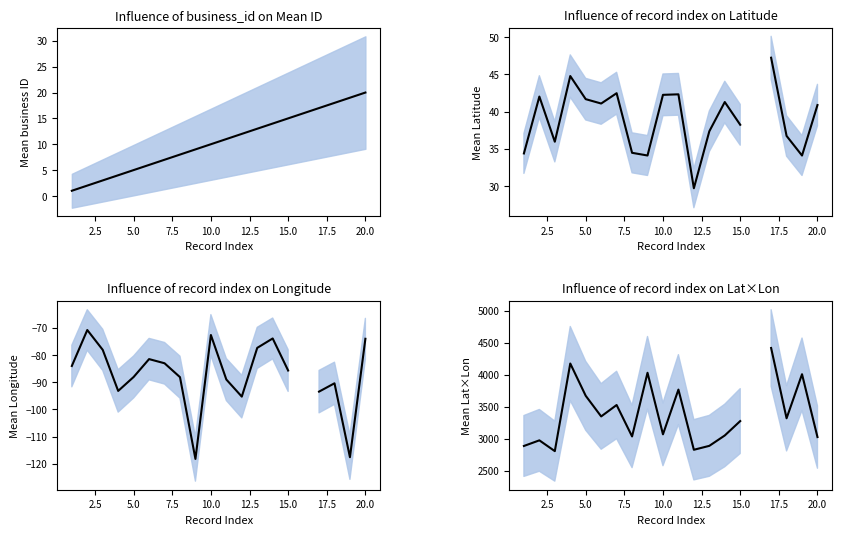

True or false: lat×lon and business_id cross at least once.

False